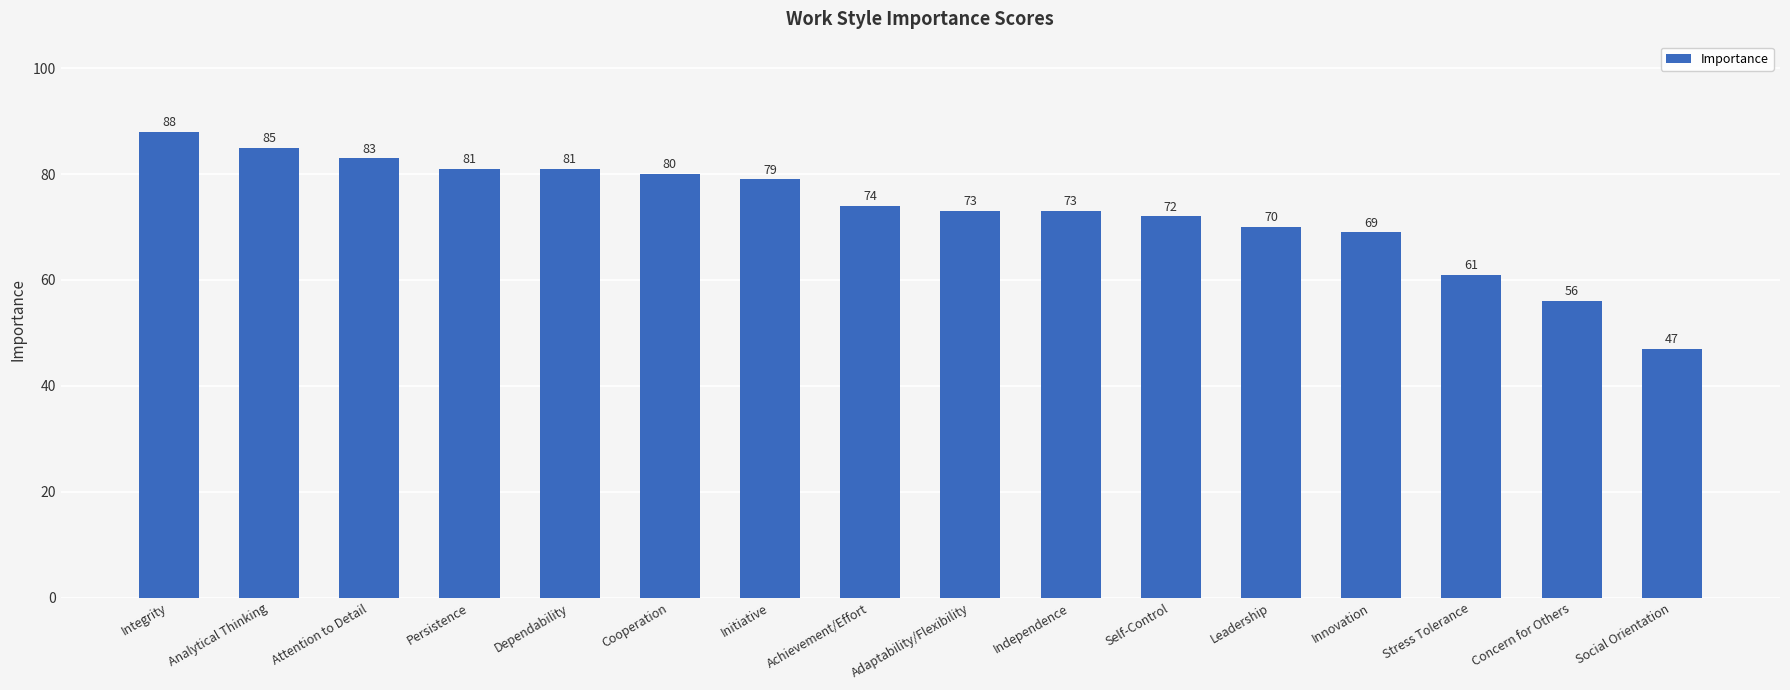

What is the change in value from Dependability to Stress Tolerance?

-20